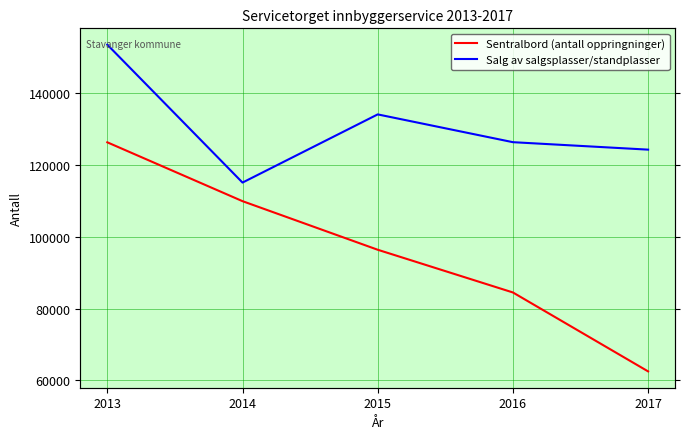

Rank the series by their average value, from lowest to highest.

Sentralbord (antall oppringninger), Salg av salgsplasser/standplasser